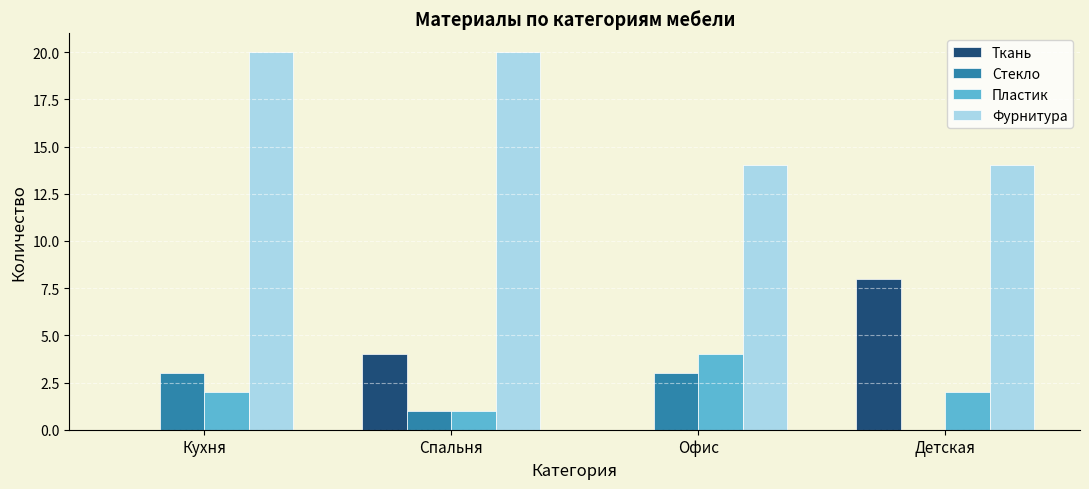

At which label does Ткань reach its peak?

Детская